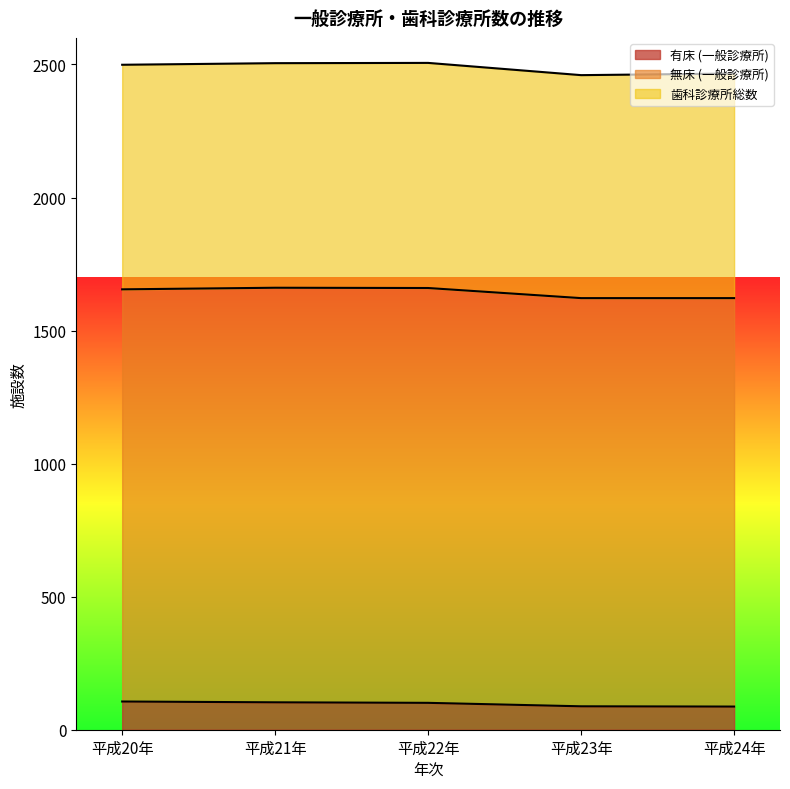

What is the label of the 5th point from the right?

平成20年